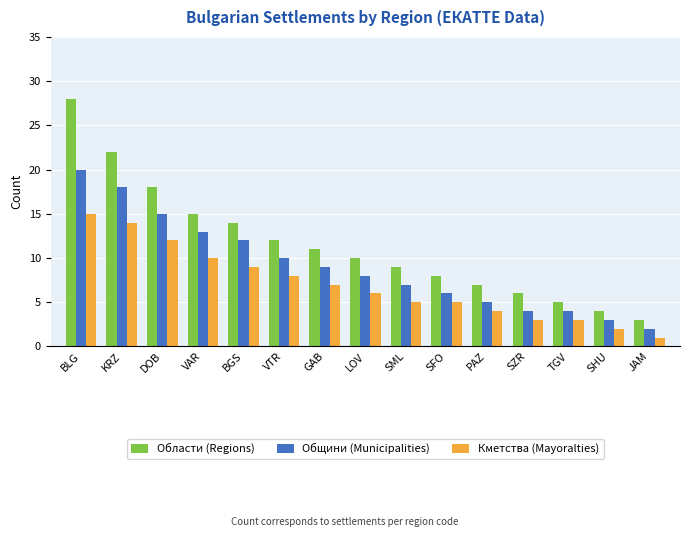

Which series changed the most between SML and JAM?

Области (Regions)